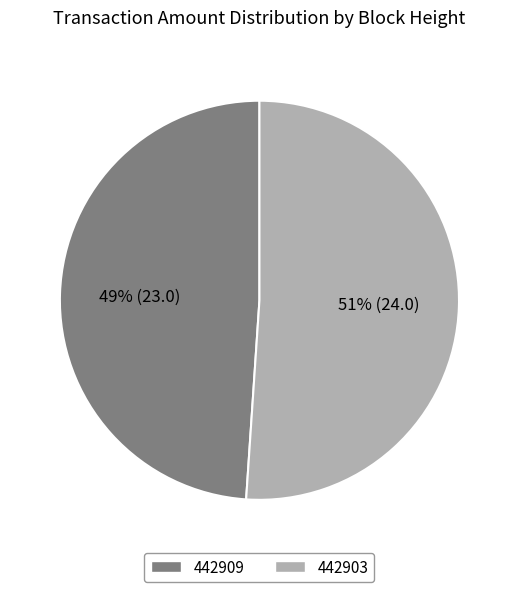

To the nearest percent, what portion does 442903 represent?

51%